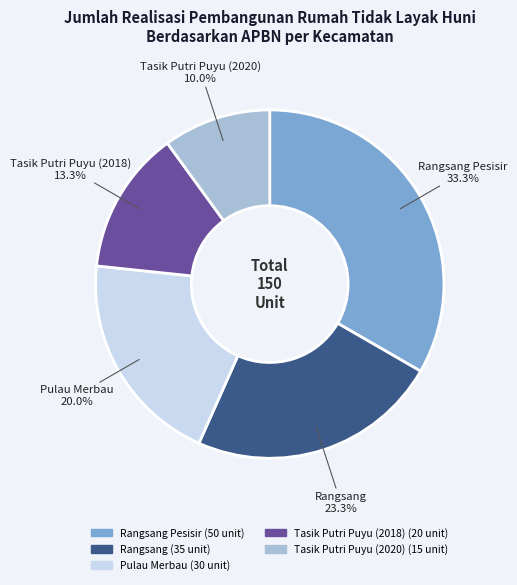

Is there any slice that represents more than half of the pie?

No